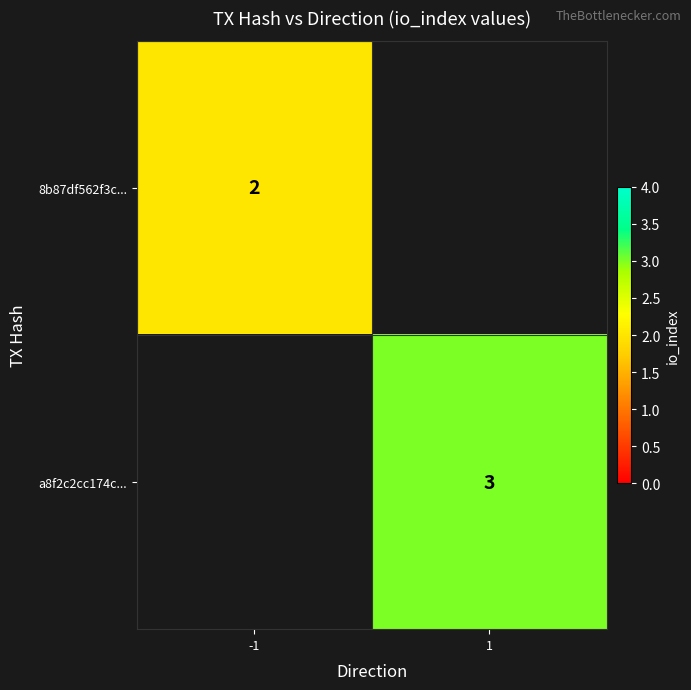

Is the value of 8b87df562f3c... at -1 greater than the value of a8f2c2cc174c... at 1?

No